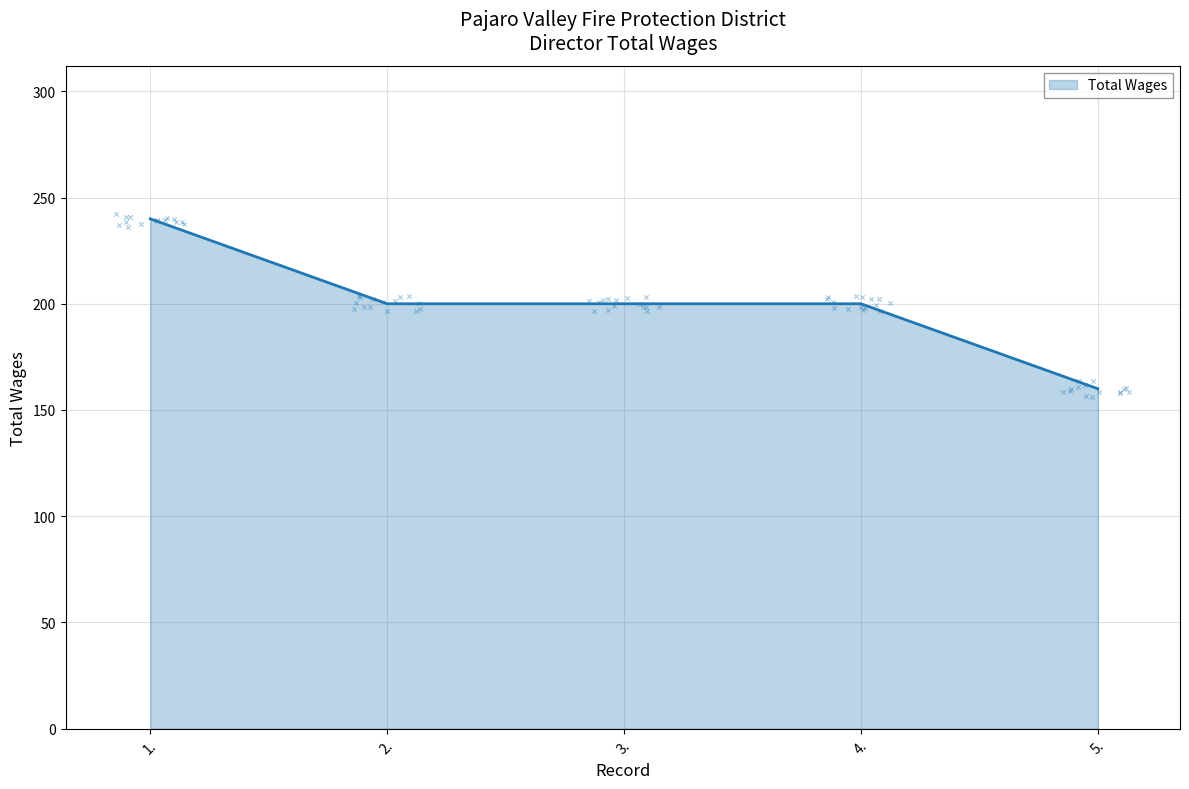

What is the change in value from 1. to 5.?

-80